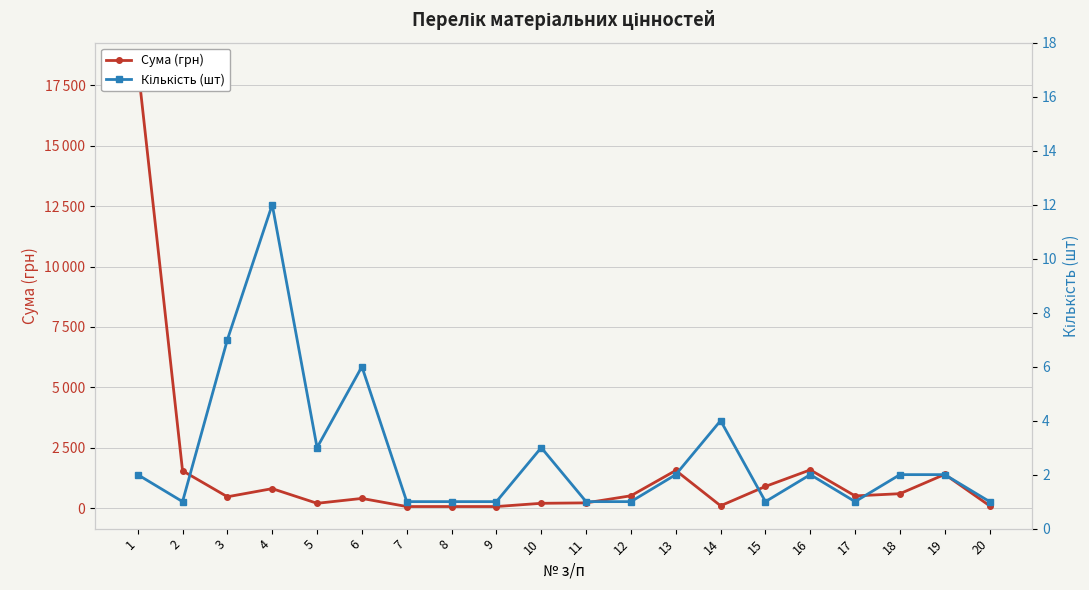

How many values in the Сума (грн) series exceed 508?

9